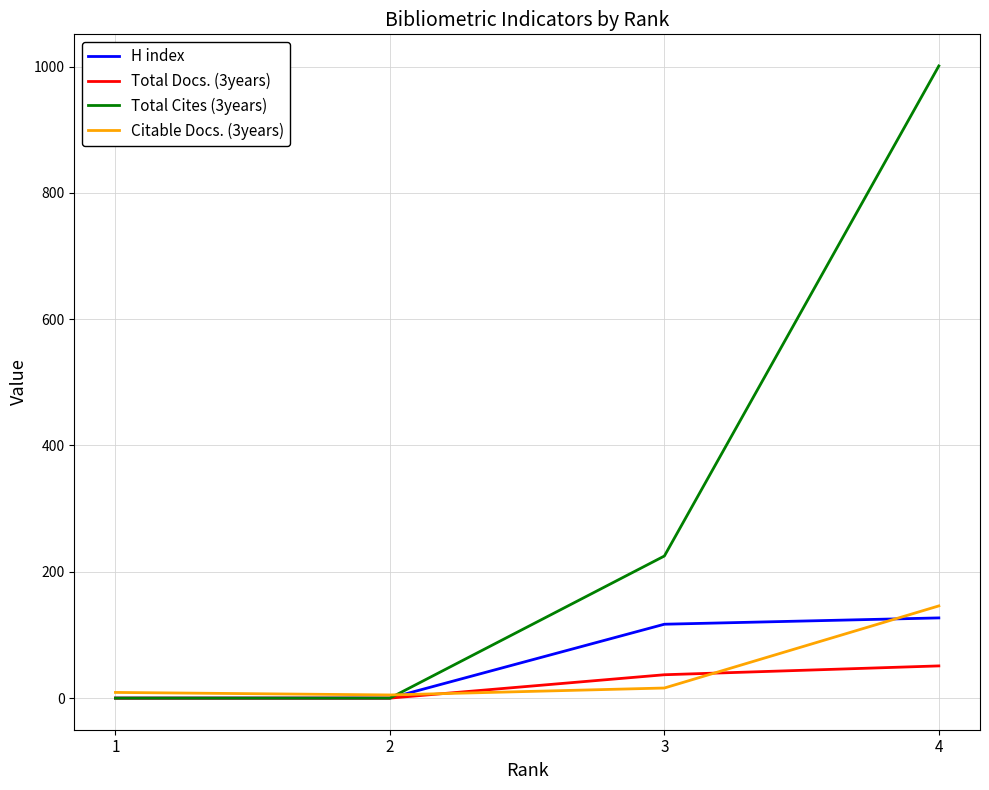

True or false: Citable Docs. (3years) has more than 2 points higher than both neighbors.

False